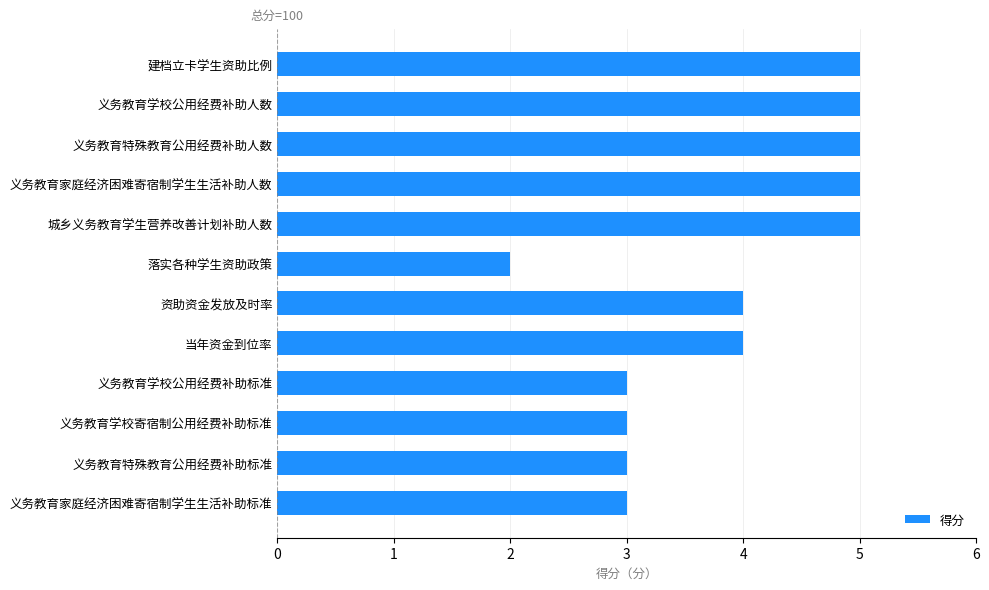

What value does the data have at 当年资金到位率?

4